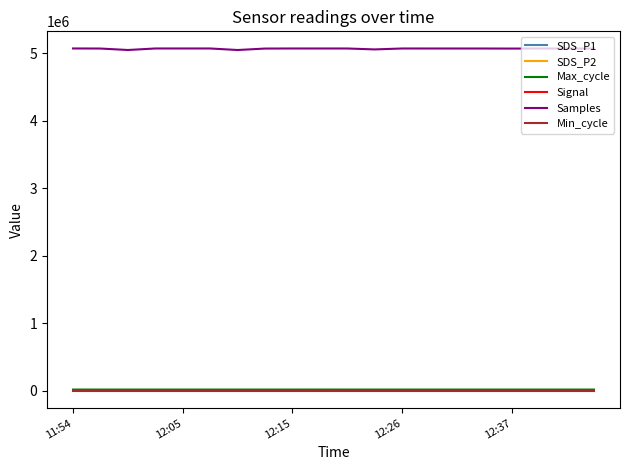

Which series has the largest total across all categories?

Samples